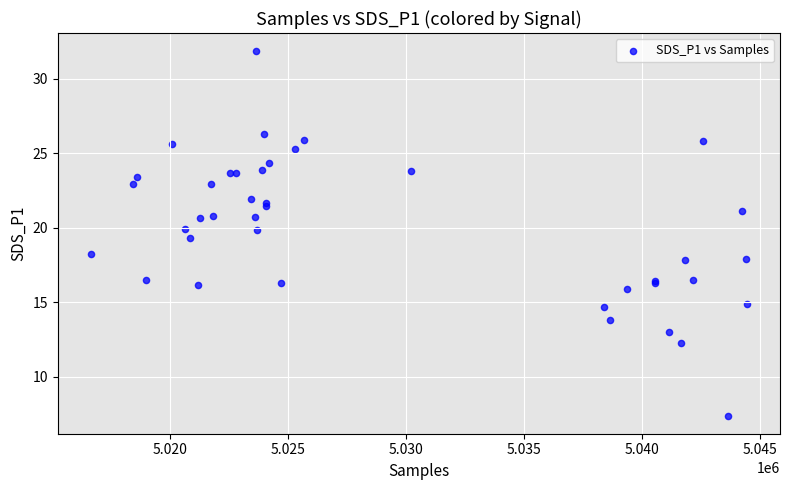

What Y value in the scatter plot is closest to 19?

19.3